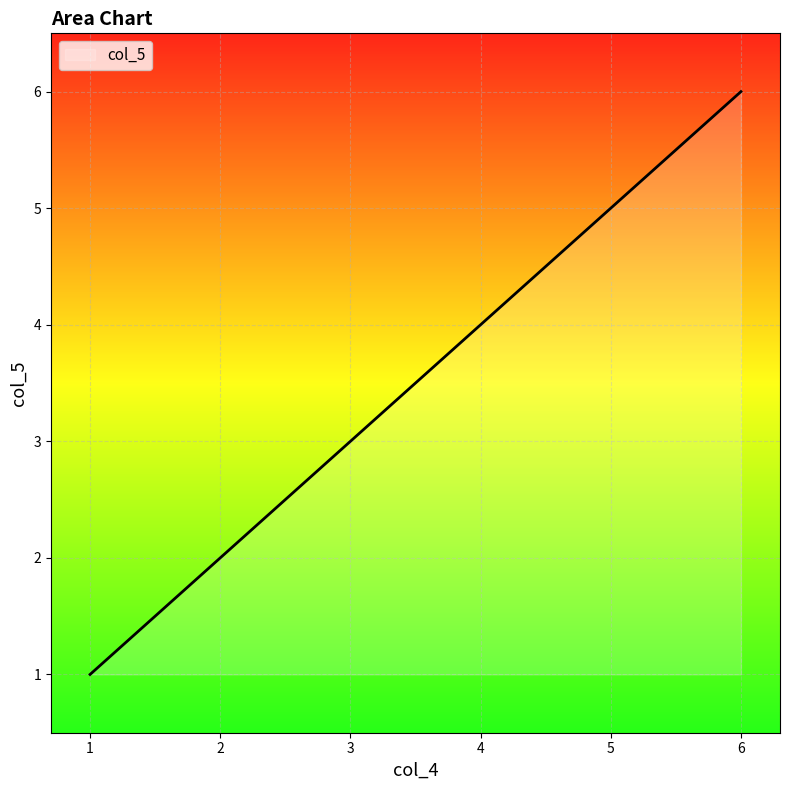

Rank the categories by value from highest to lowest.

6, 5, 4, 3, 2, 1